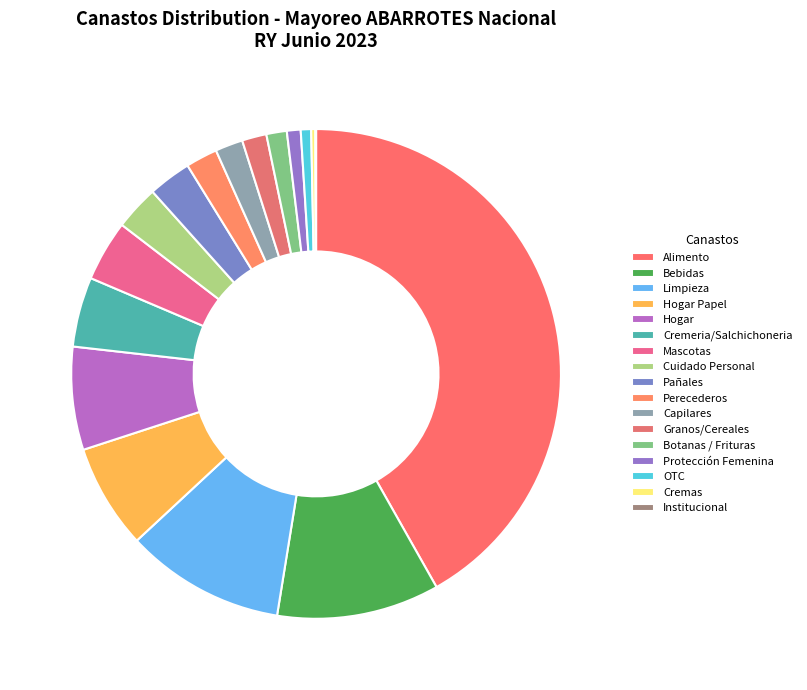

To the nearest percent, what is the difference between the Bebidas and Granos/Cereales slice percentages?

9%